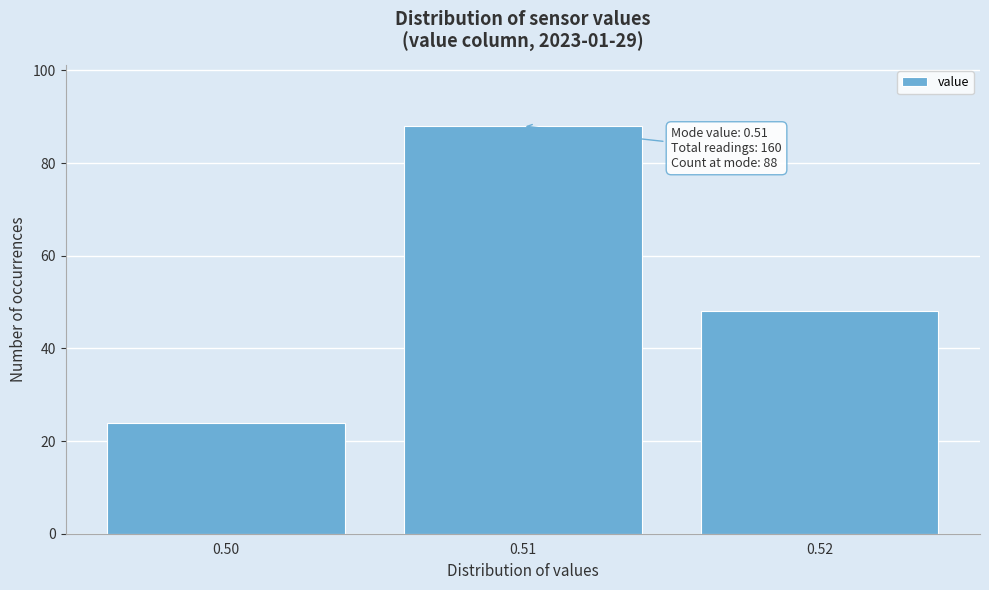

Reading right to left, transcribe all the data shown in this chart.

48	88	24